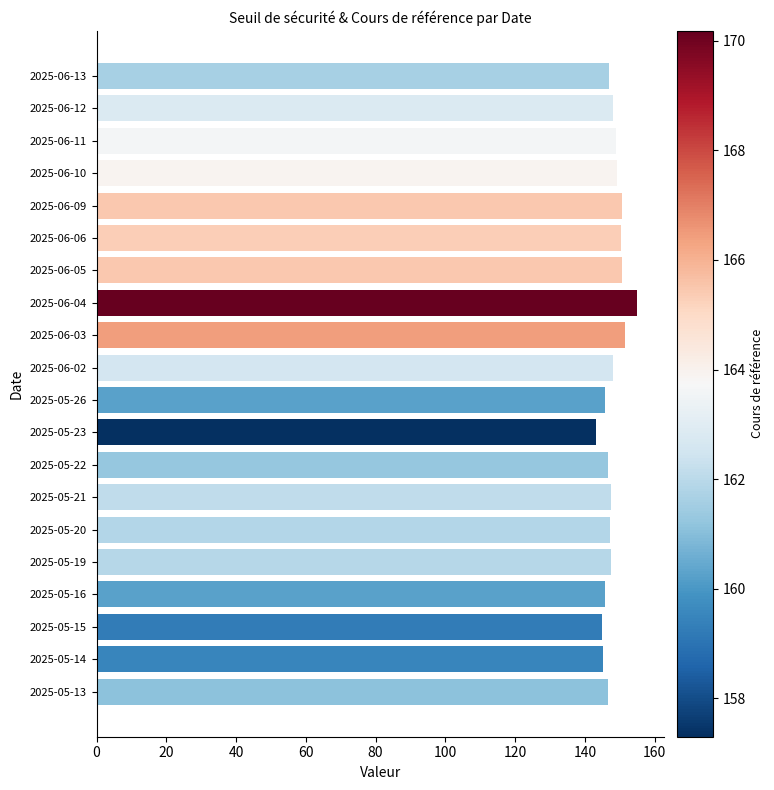

What is the ratio of the value at 2025-06-03 to the value at 2025-05-23?

1.1